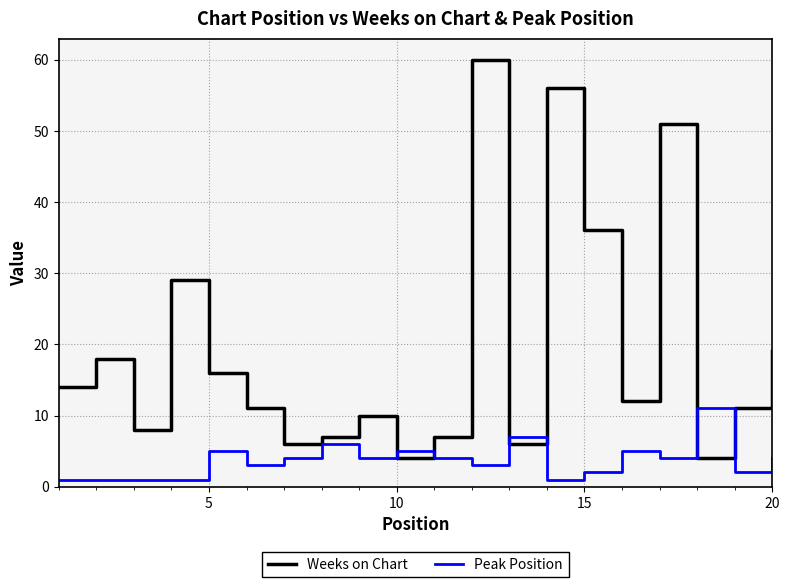

What is the minimum value shown in the chart?

1